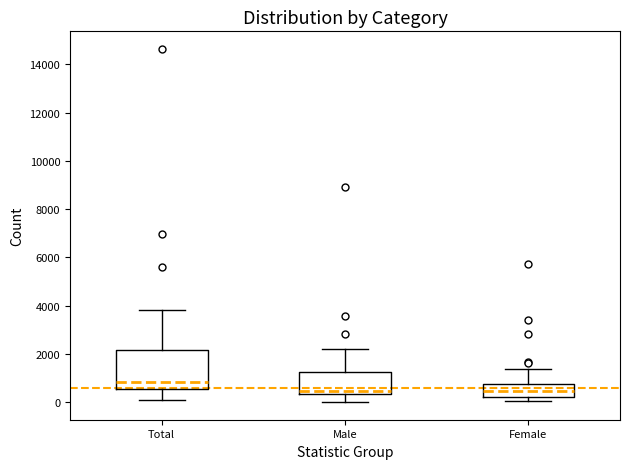

Comparing the boxes themselves (not the whiskers), which one is the tallest?

Total